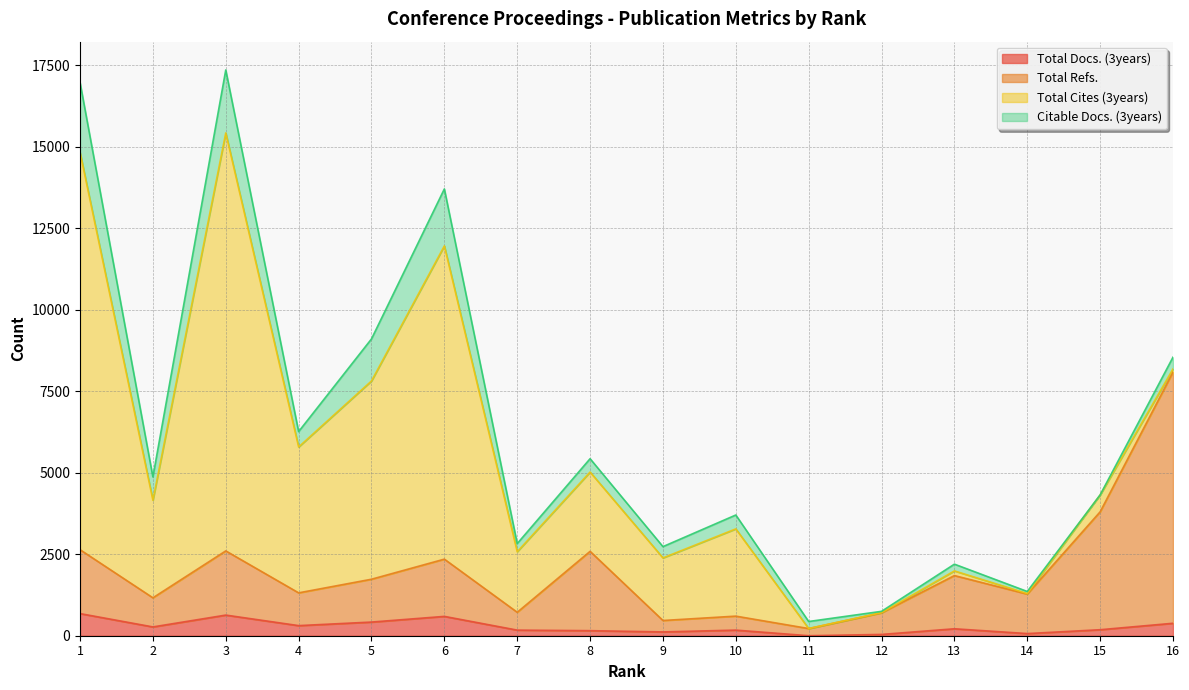

What is the sum of the Total Refs. values at 7 and 15?

4520